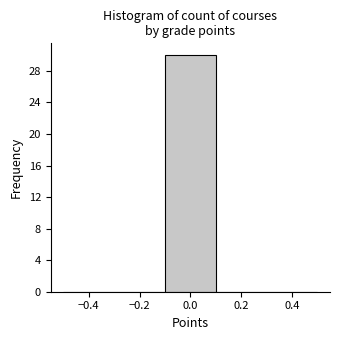

How tall is the bar that spans -0.1 to 0.1 on the x-axis? The values are not printed on the chart, so give them approximately, as read against the axis.

30